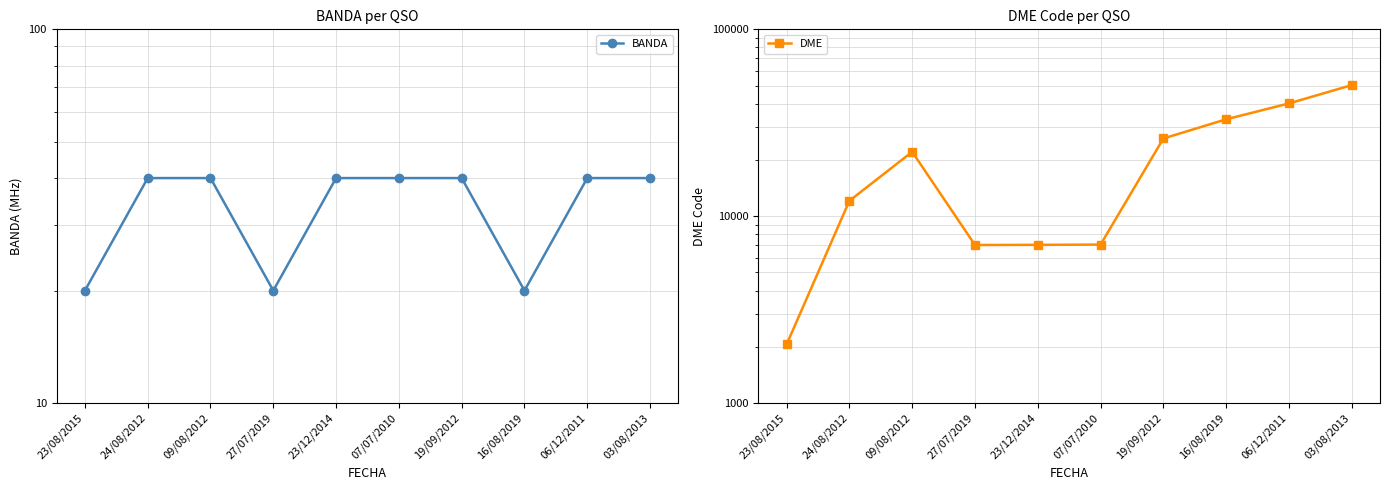

In DME, how many points are higher than both neighbors (excluding endpoints)?

1